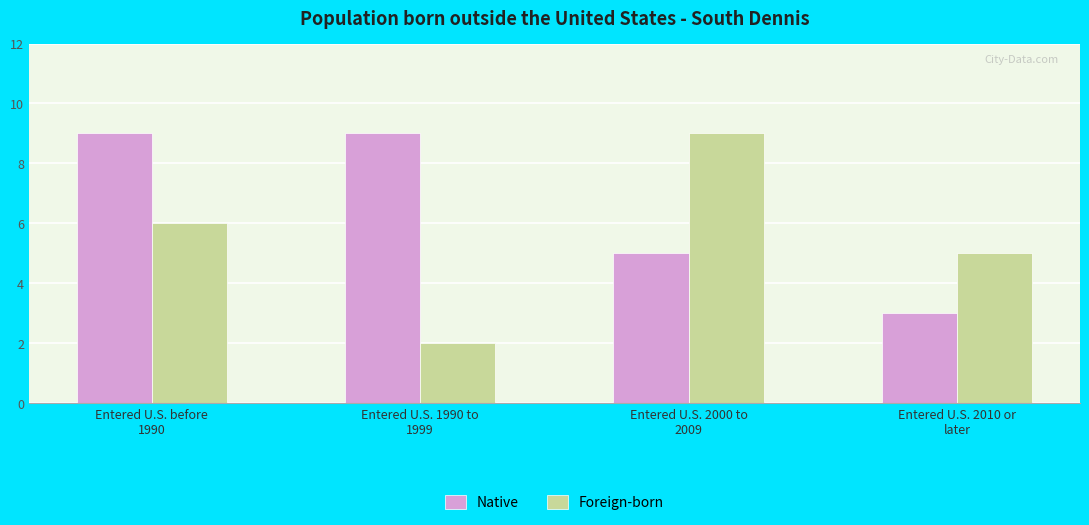

Rank the series at Entered U.S. 2000 to
2009 from lowest to highest value.

Native, Foreign-born